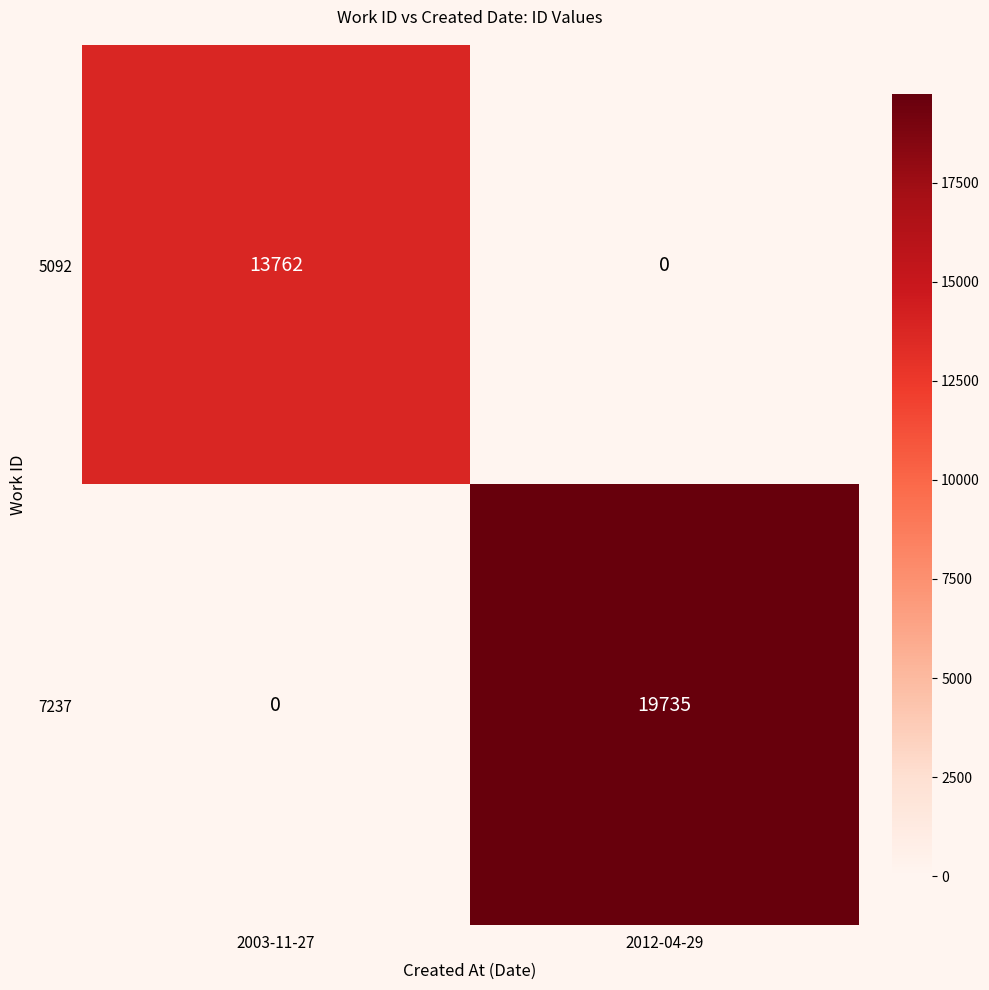

How many distinct data groups are displayed?

2